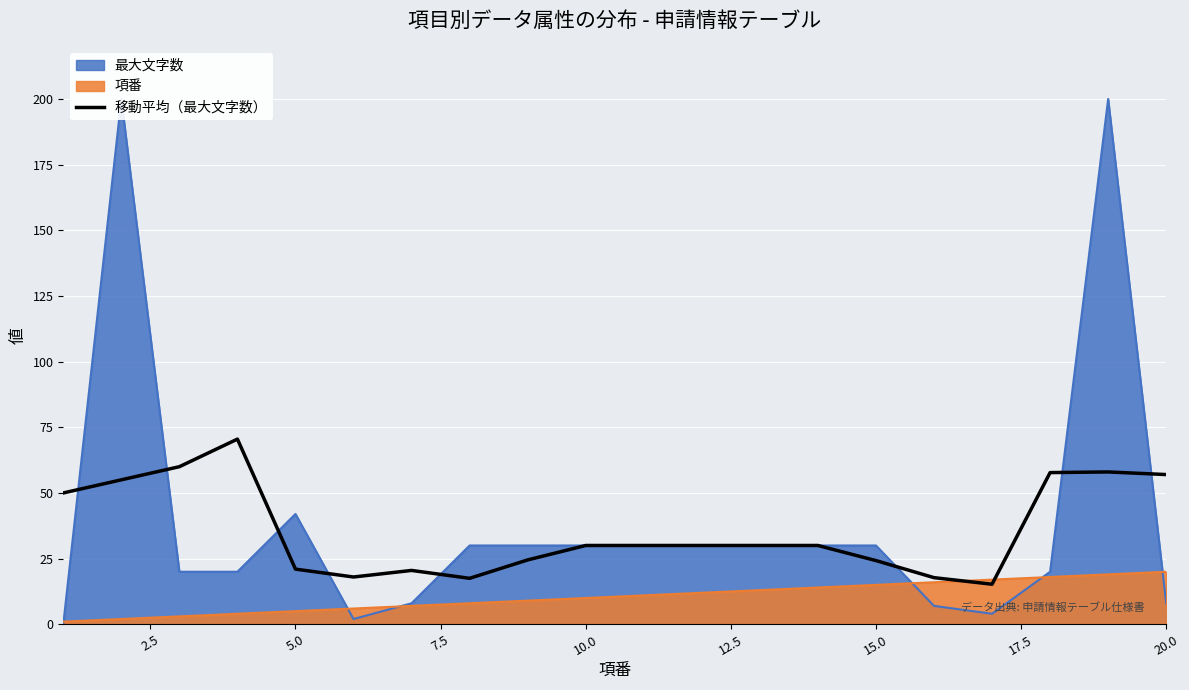

What is the sum of all values?

717.0